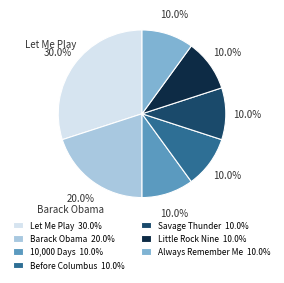

How many slices are in this pie chart?

7